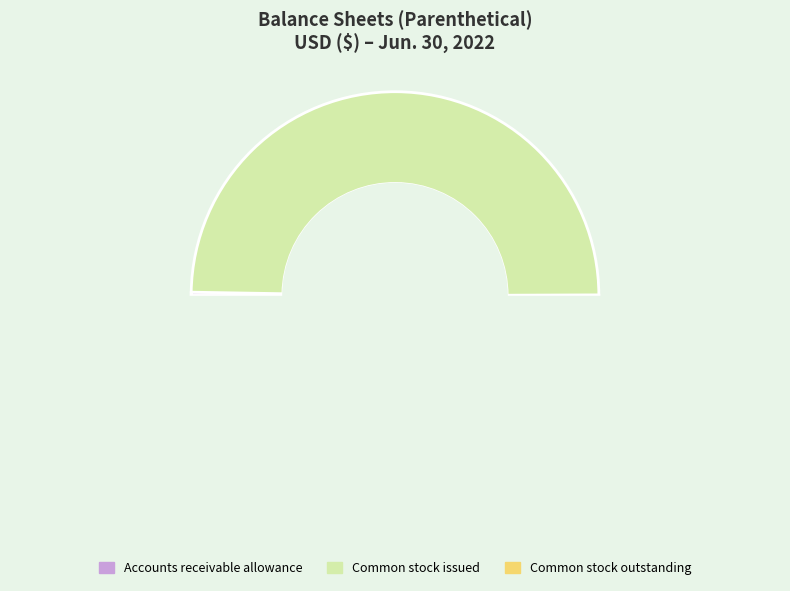

What is the total percentage of Common stock issued and Common stock outstanding?

99.7%